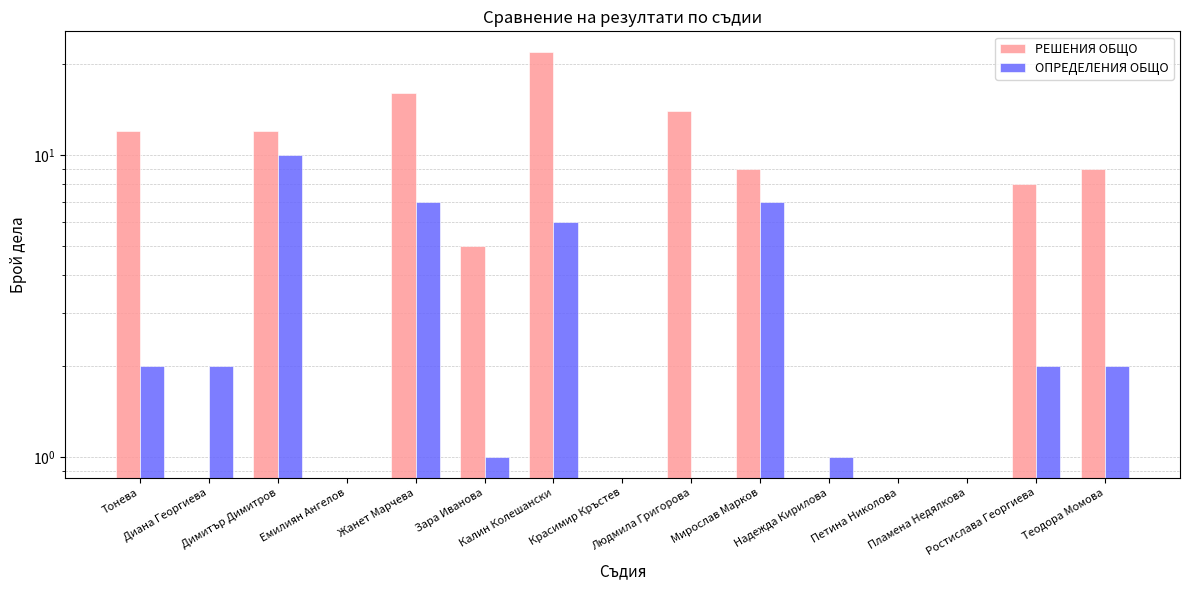

Rank the series by their maximum value, from highest to lowest.

РЕШЕНИЯ ОБЩО, ОПРЕДЕЛЕНИЯ ОБЩО